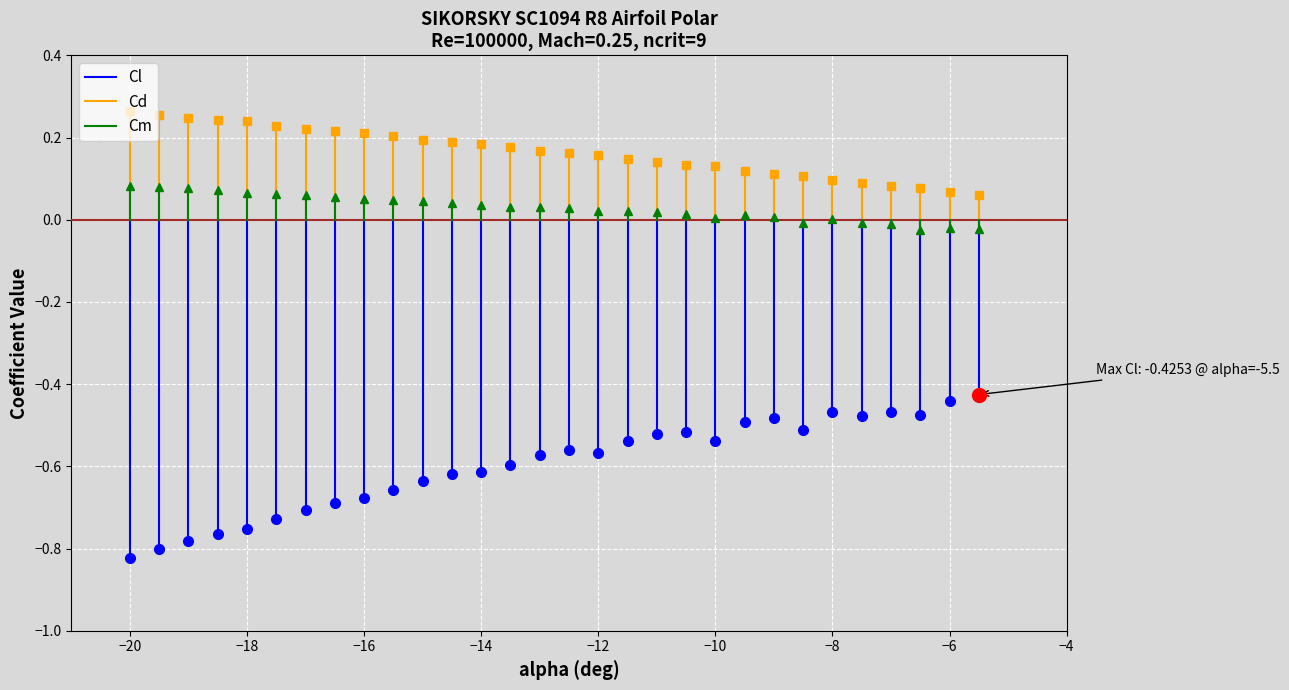

True or false: Cd has a value of 0.3 at −20.

True